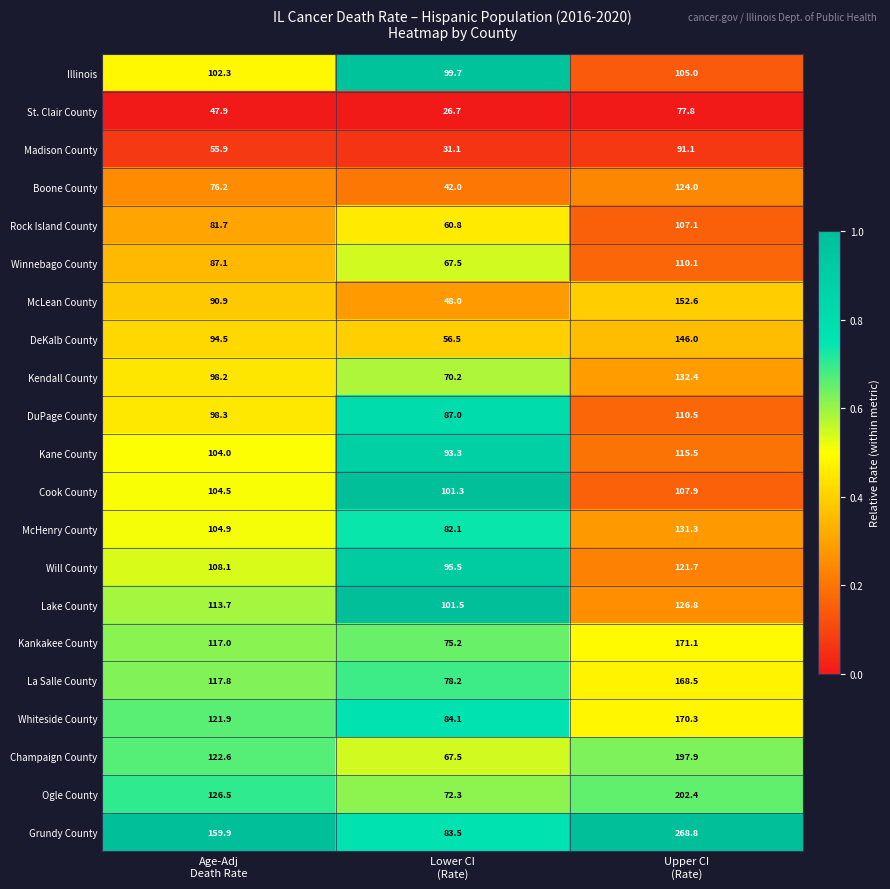

Which series has the largest total across all categories?

Grundy County